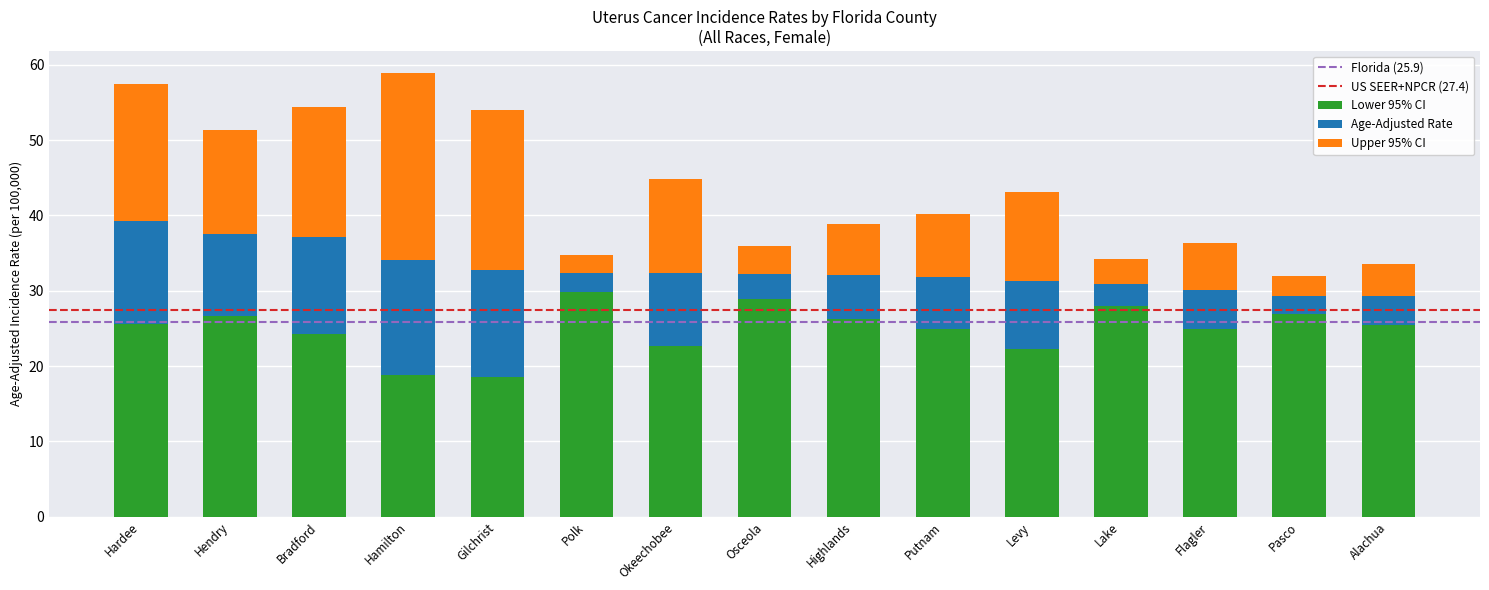

What is the sum of the Lower 95% CI values at Flagler and Putnam?

49.8